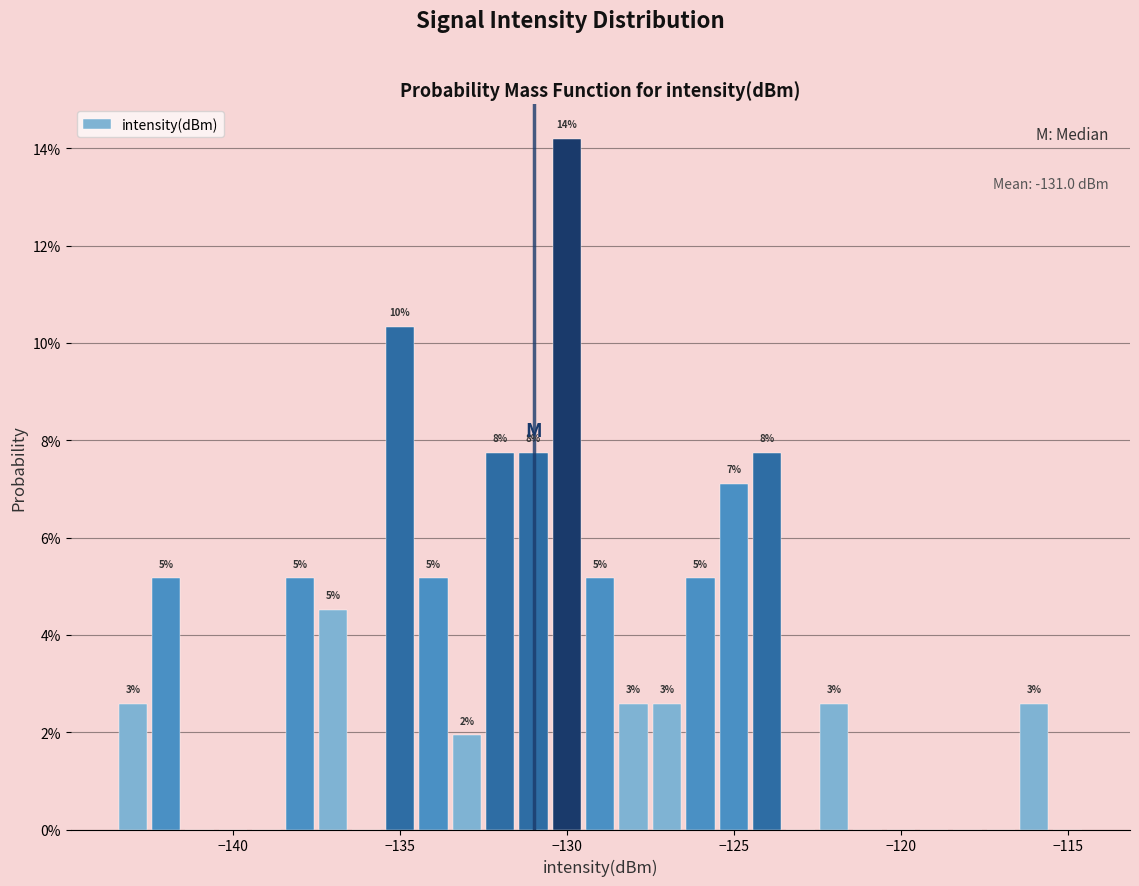

Around what value on the x-axis is the tallest bar? Give the approximate position of its centre, as read against the axis.

-130.0